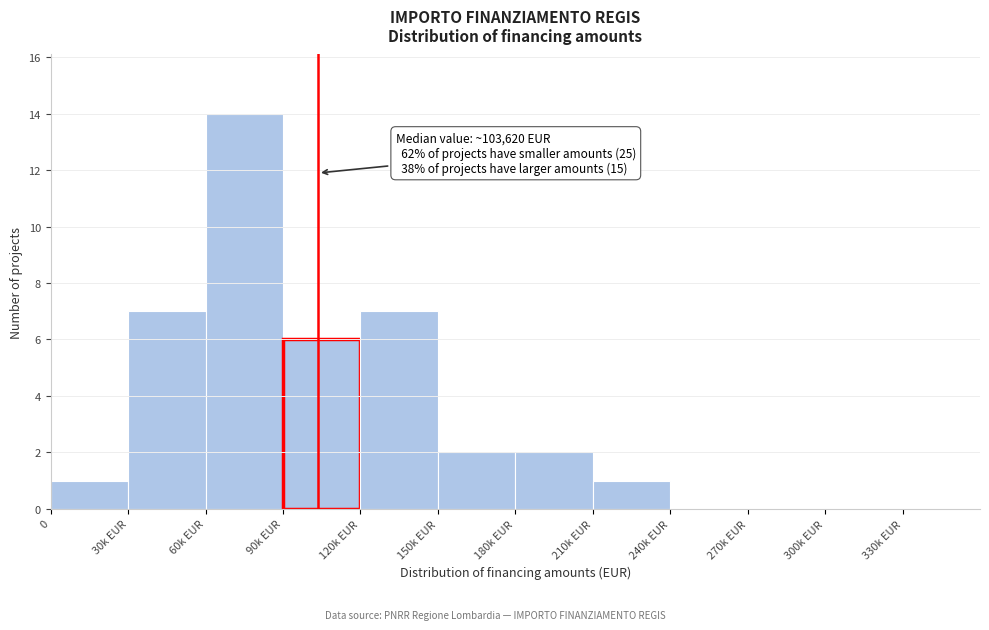

Reading right to left, extract all data points from this chart.

330k EUR=0	300k EUR=0	270k EUR=0	240k EUR=0	210k EUR=1	180k EUR=2	150k EUR=2	120k EUR=7	90k EUR=6	60k EUR=14	30k EUR=7	0=1